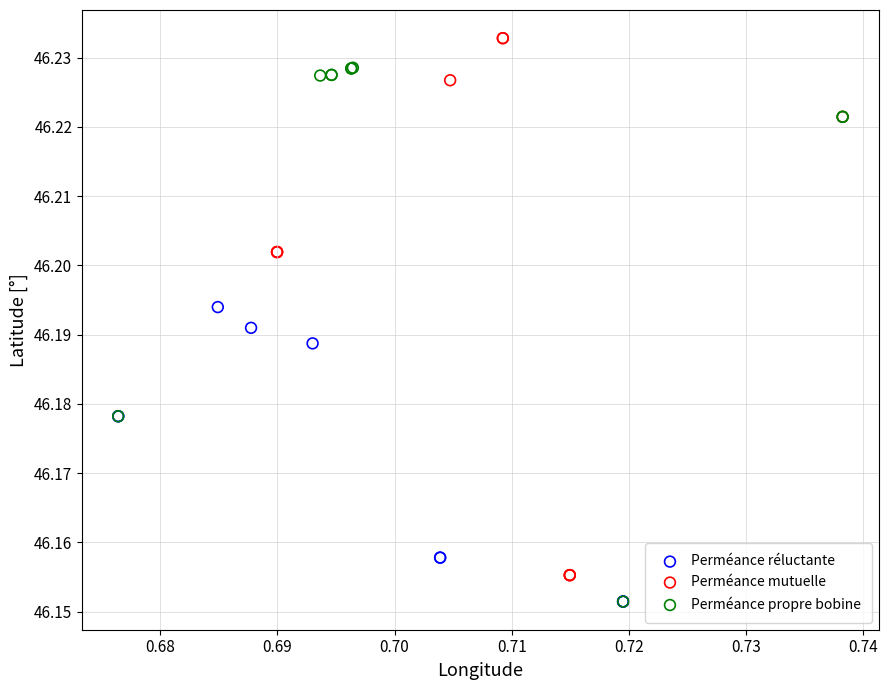

Which series reaches the maximum Y coordinate?

Perméance mutuelle